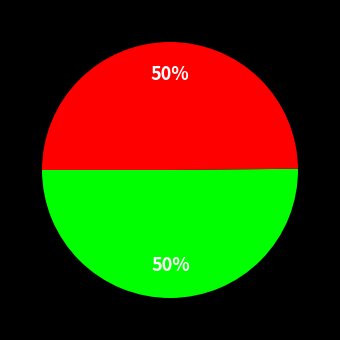

To the nearest percent, what is the average slice percentage?

50%